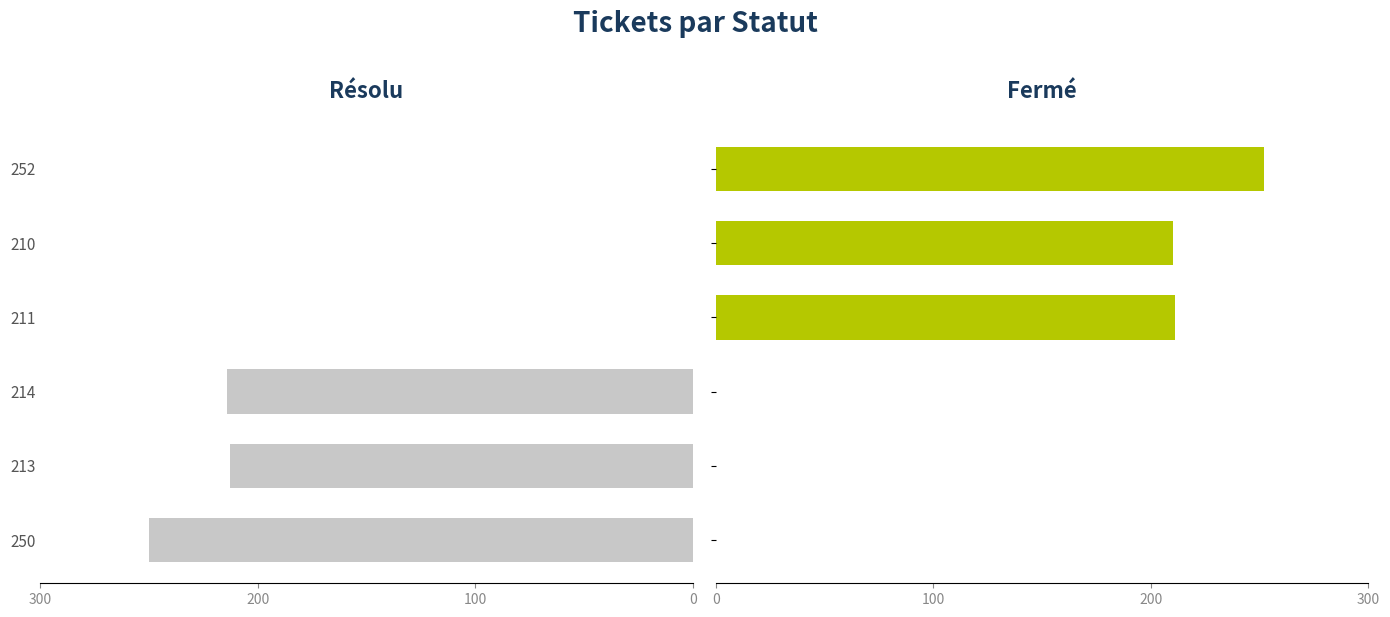

How many data points does each series have?

6